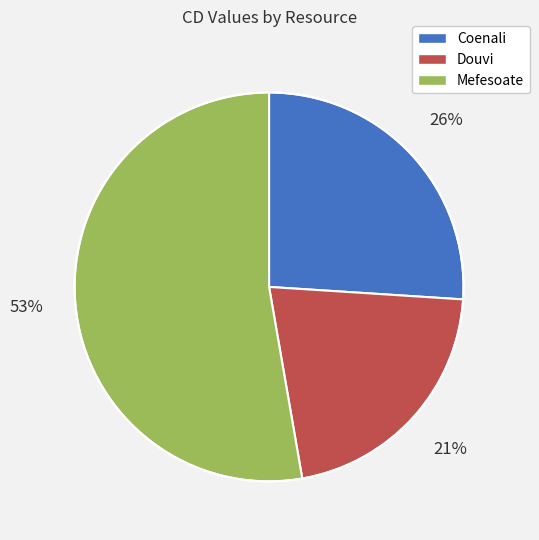

What is the majority slice?

Mefesoate